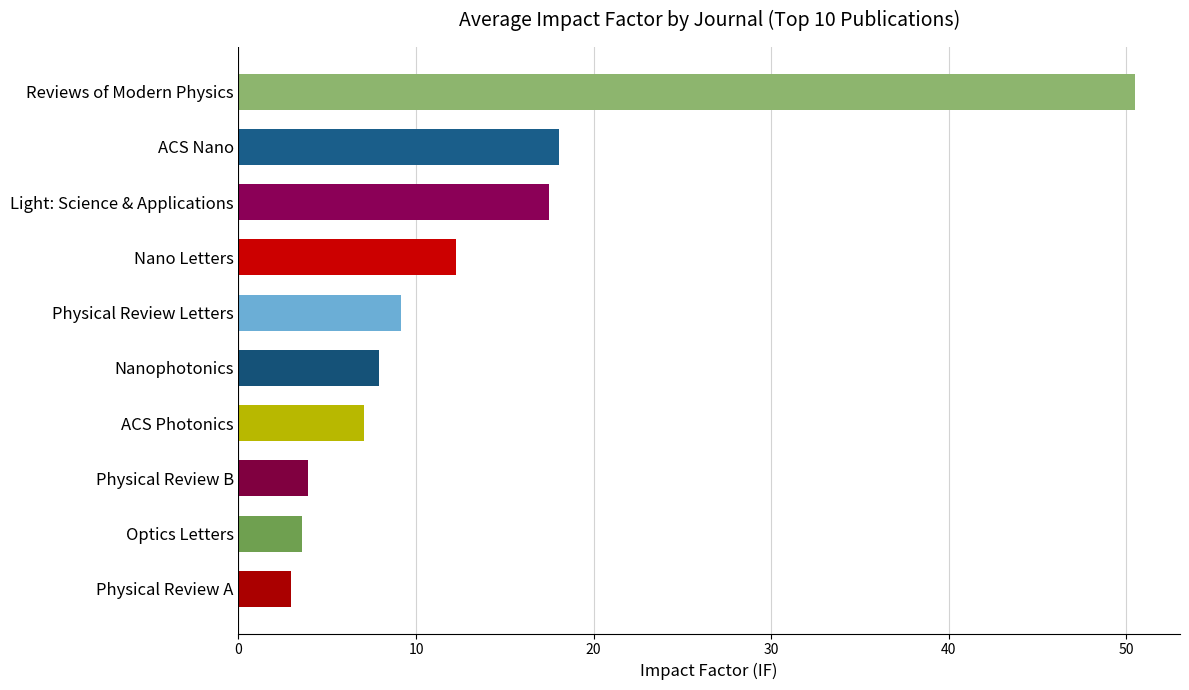

Read the value at ACS Nano.

18.0